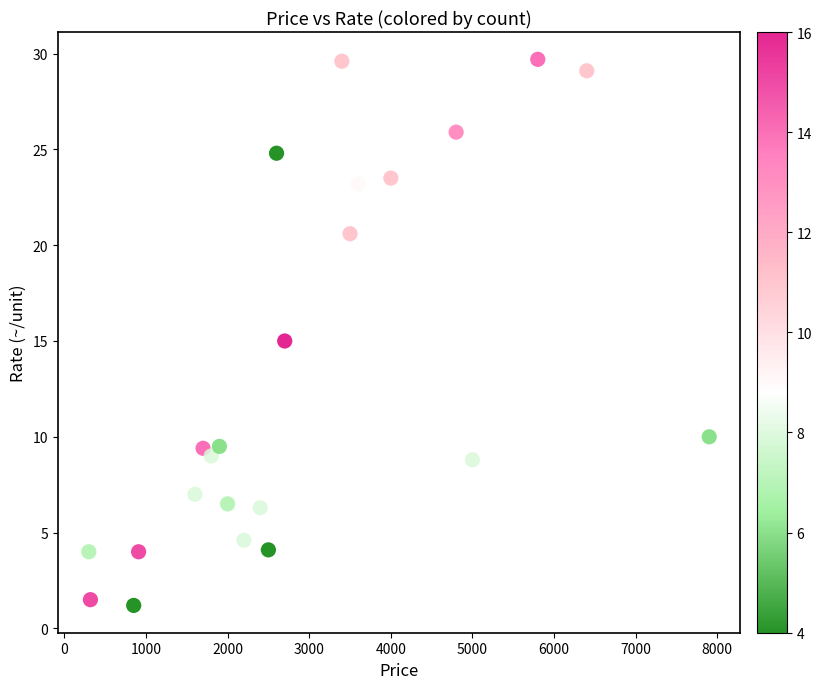

What is the range of Y values (max minus min)?

28.5